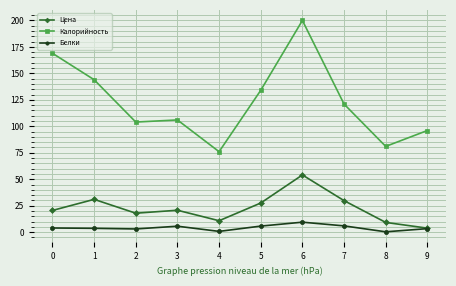

At which label does Калорийность reach its peak?

6